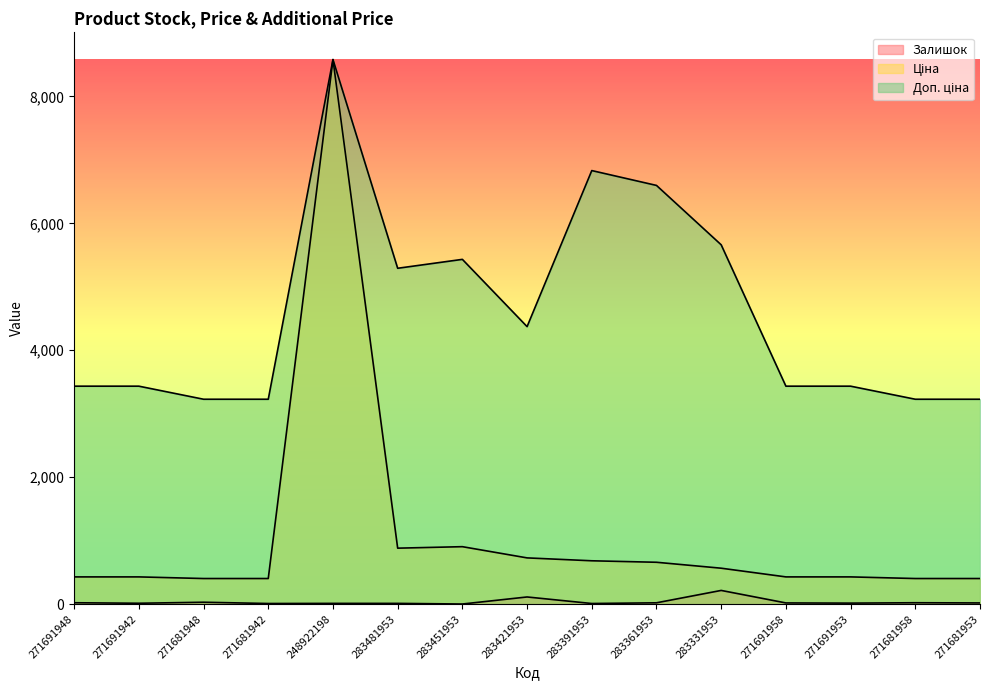

List the series in order of their peak value, lowest first.

Залишок, Ціна, Доп. ціна